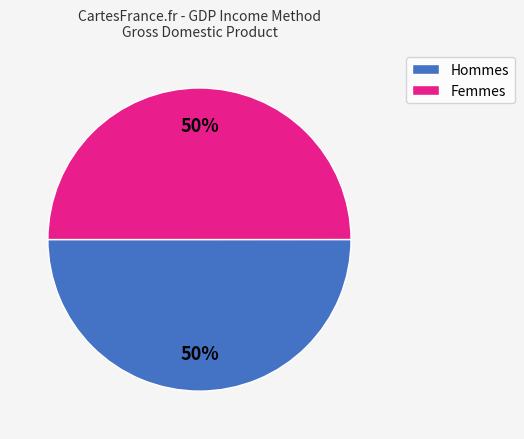

How many slices are in this pie chart?

2